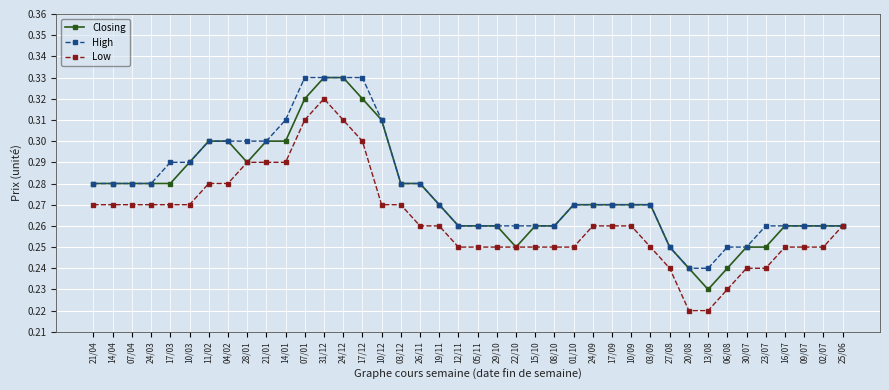

At which category is the sum across all series the highest?

31/12